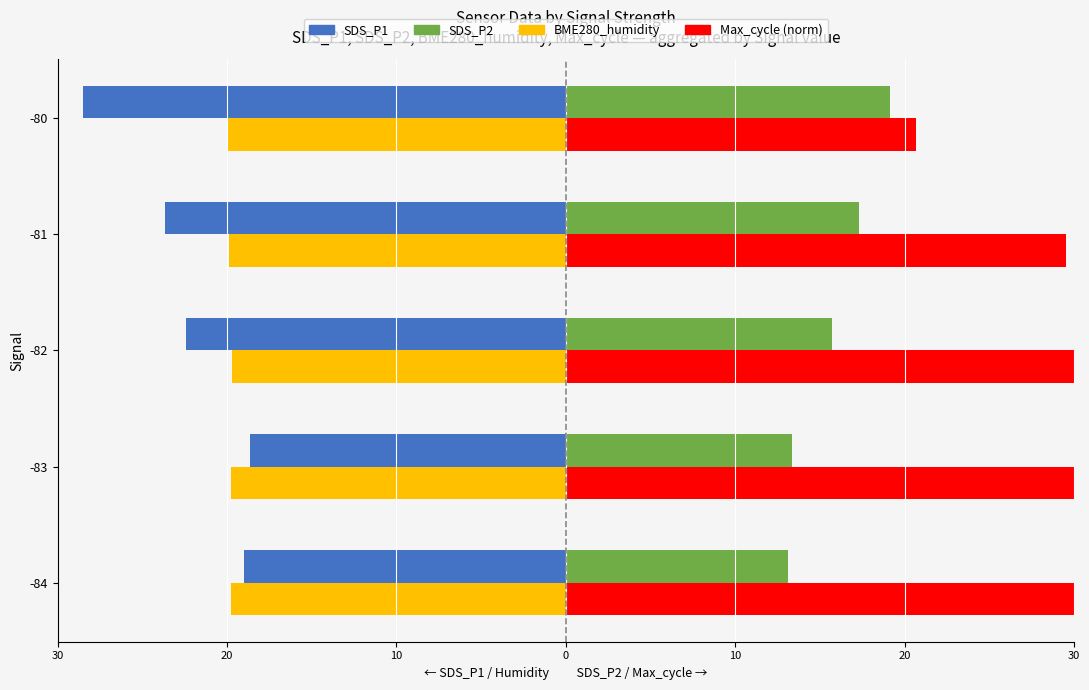

Rank the series at -83 from lowest to highest value.

BME280_humidity, SDS_P1, SDS_P2, Max_cycle (norm)